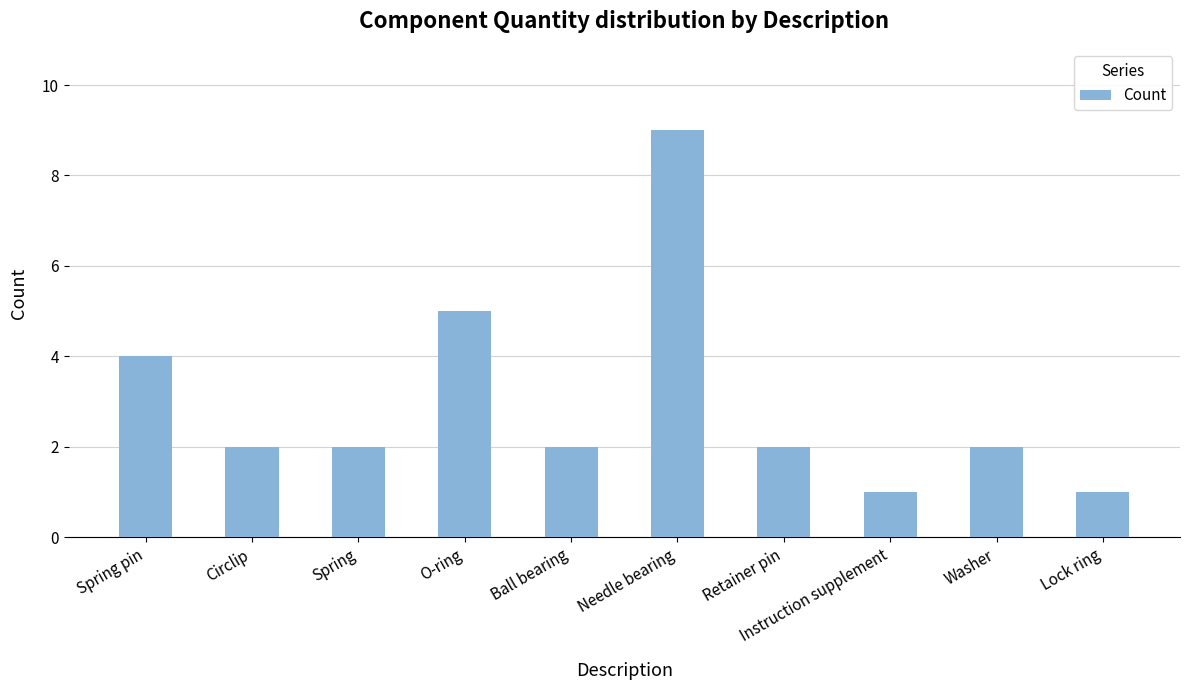

What is the change in value from Circlip to O-ring?

+3